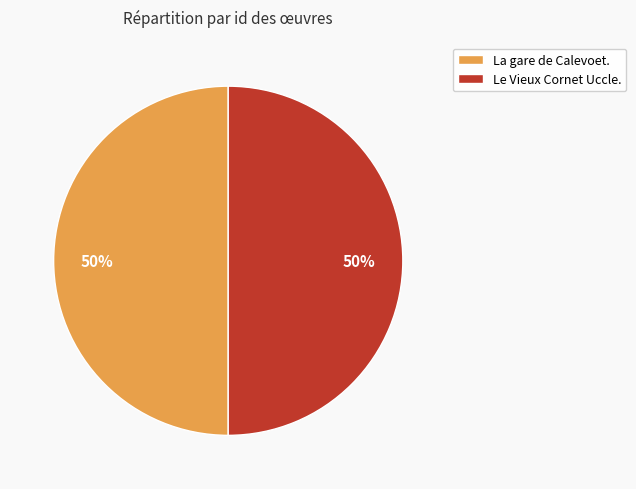

Is the sum of Le Vieux Cornet Uccle. and La gare de Calevoet. greater than half?

Yes